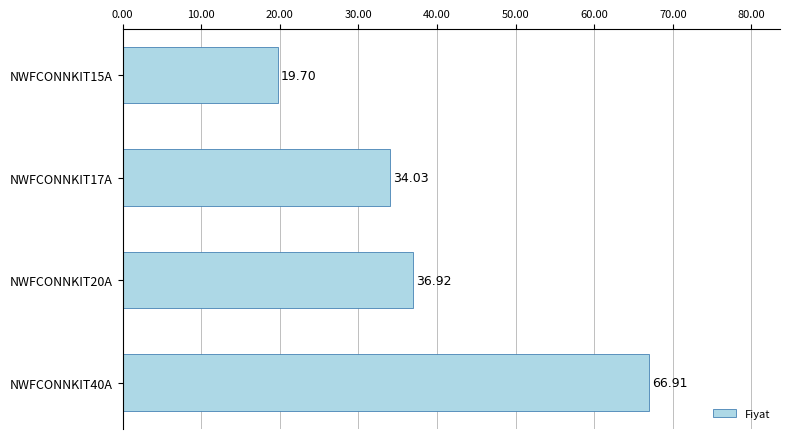

At which label is the value closest to 43?

NWFCONNKIT20A